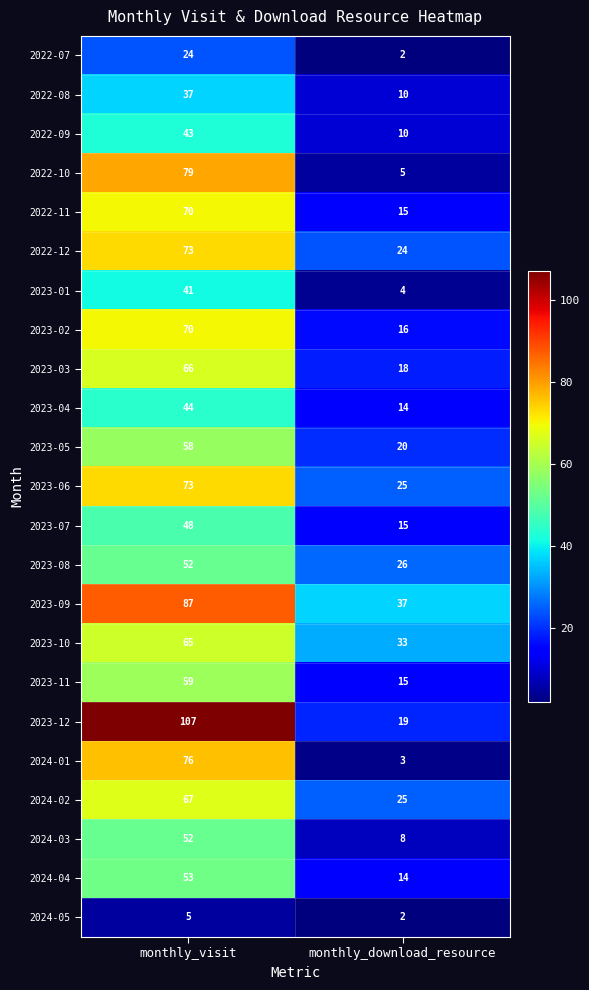

What is the sum of all 2022-09 values?

53